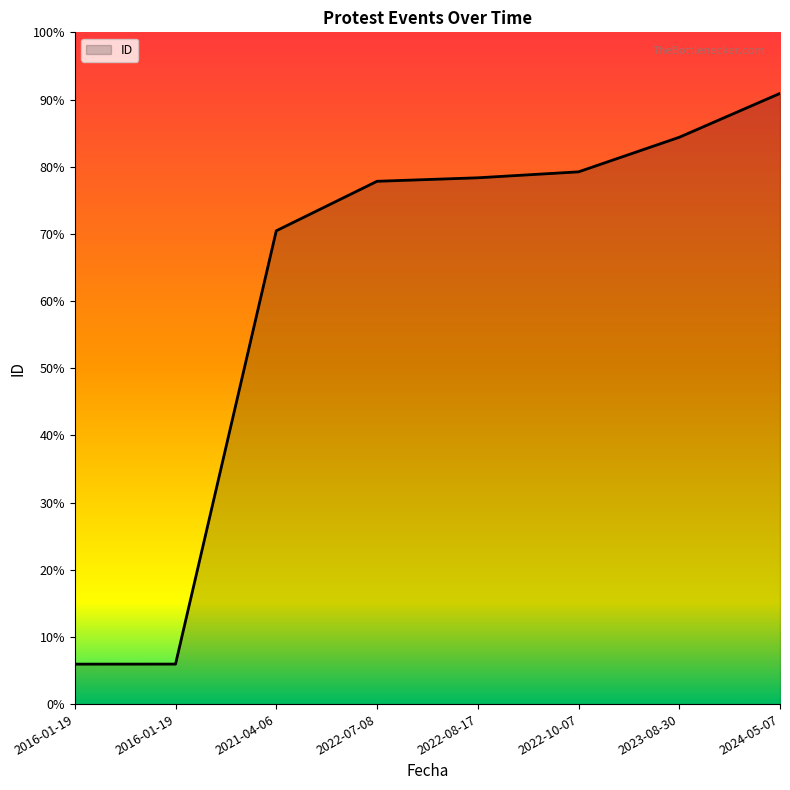

Is it true that the value at 2016-01-19 is 0.1?

True